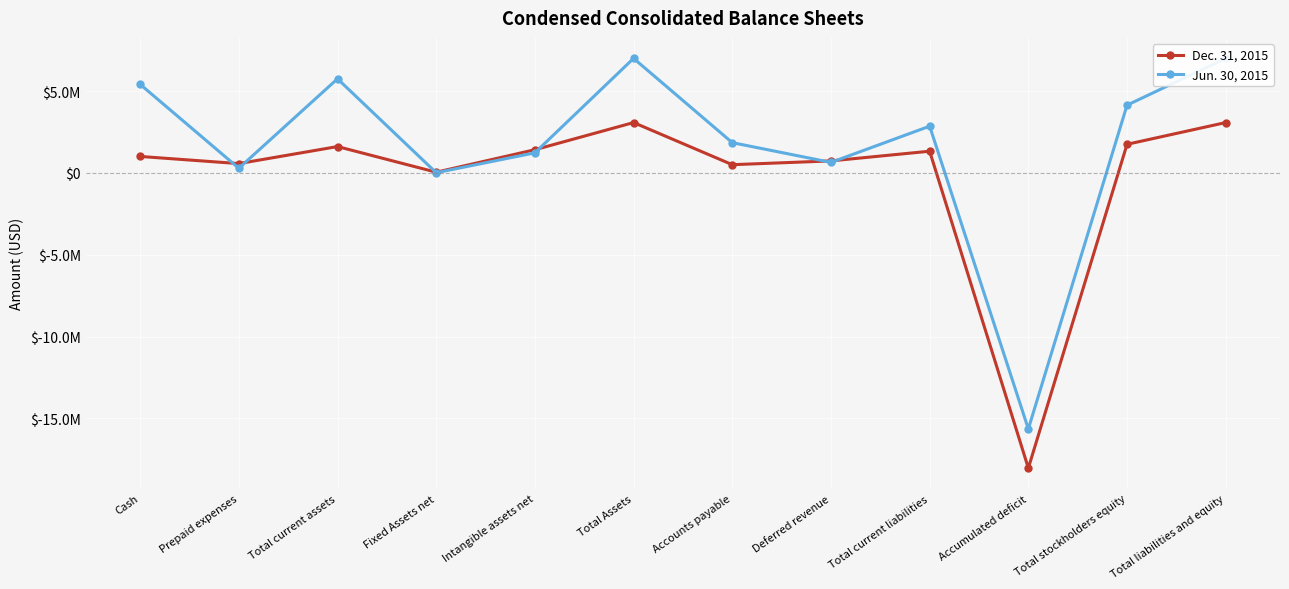

Reading left to right, what are all the values shown in this chart?

Dec. 31, 2015: Cash=1009792	Prepaid expenses=572637	Total current assets=1613725	Fixed Assets net=46539	Intangible assets net=1420361	Total Assets=3080625	Accounts payable=506023	Deferred revenue=737503	Total current liabilities=1329000	Accumulated deficit=-18030808	Total stockholders equity=1751625	Total liabilities and equity=3080625
Jun. 30, 2015: Cash=5415744	Prepaid expenses=288075	Total current assets=5754424	Fixed Assets net=15632	Intangible assets net=1231295	Total Assets=7001351	Accounts payable=1852602	Deferred revenue=645830	Total current liabilities=2858270	Accumulated deficit=-15639352	Total stockholders equity=4143081	Total liabilities and equity=7001351